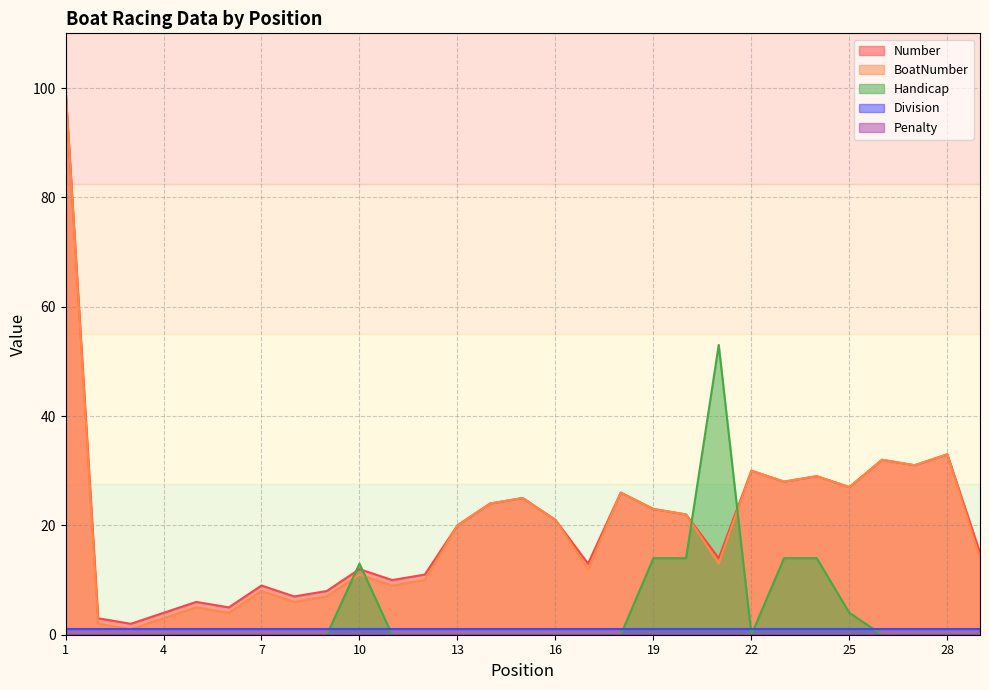

What is the spread (max minus min) of values at 11?

10